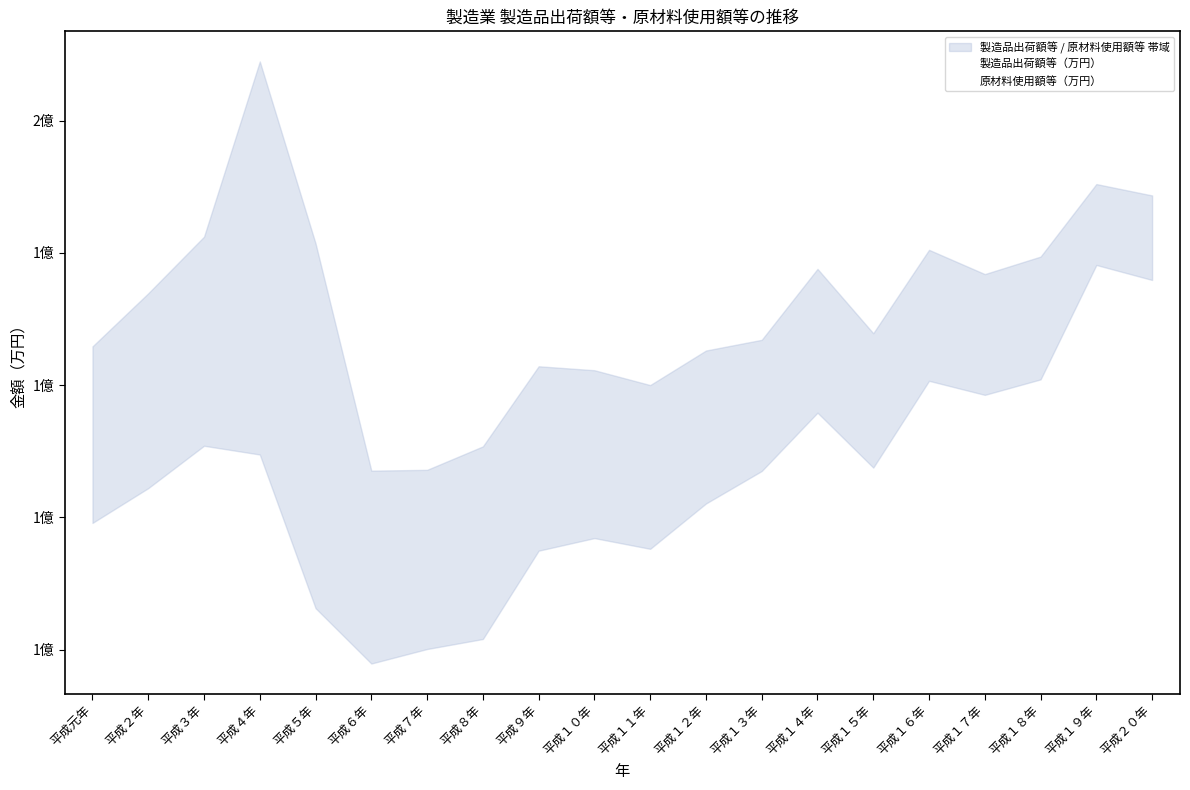

How many data points does each series have?

20